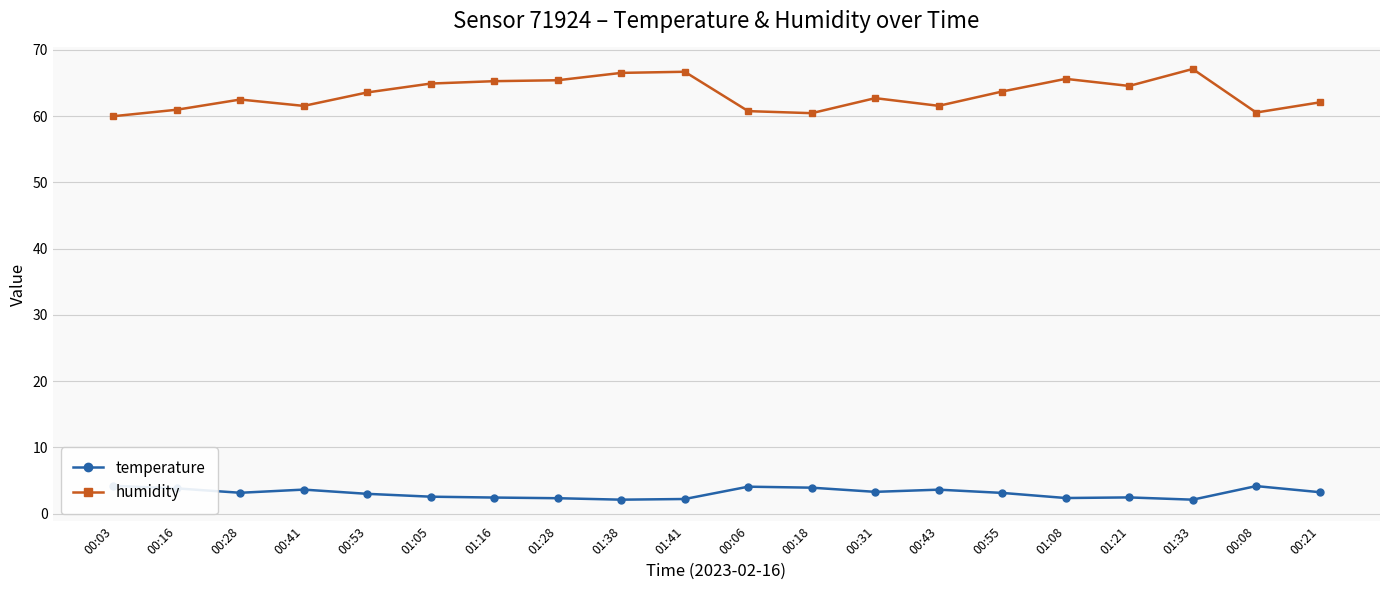

What is the difference between the maximum and minimum values in the temperature series?

2.1